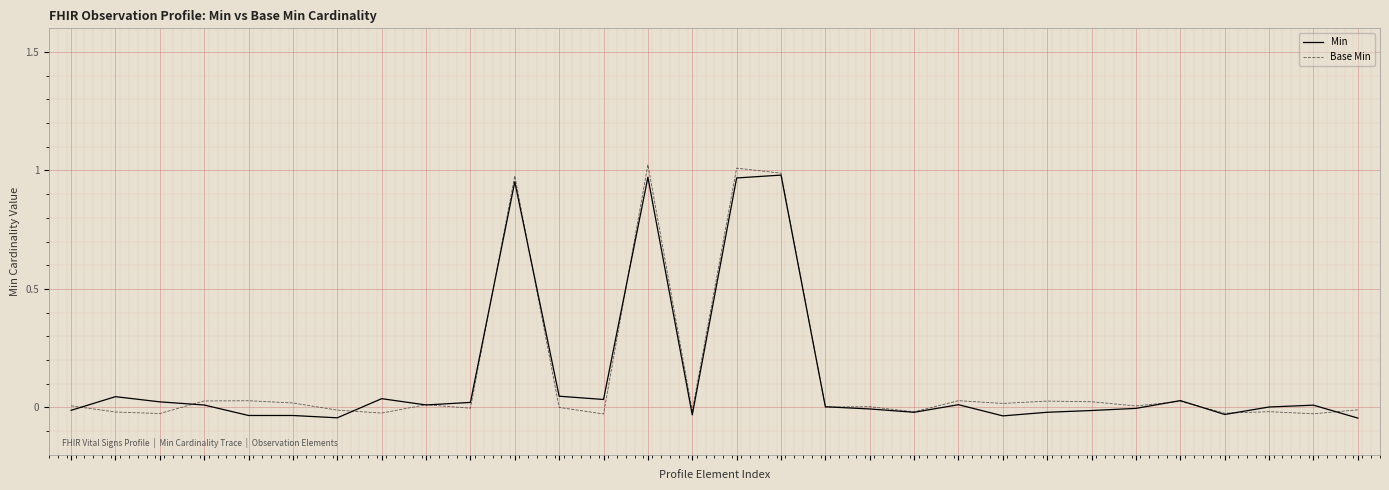

What is the average value of the Base Min series?

0.1